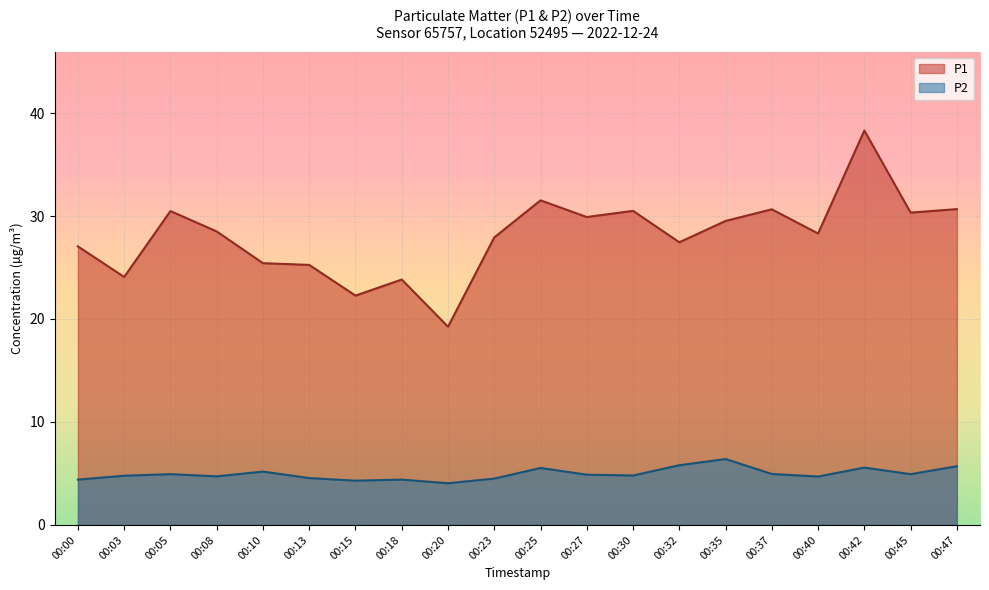

What is the highest value of the P1 series?

38.3